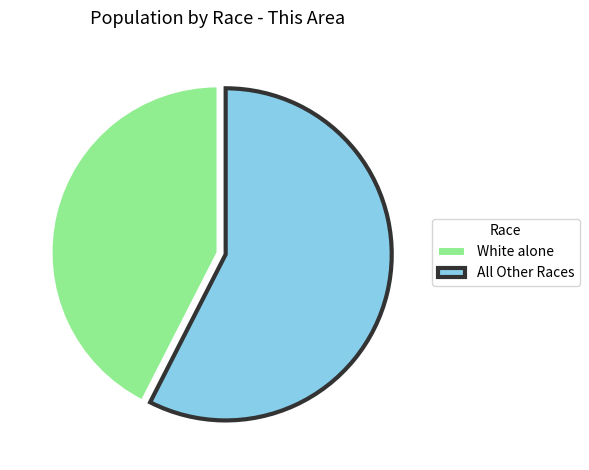

Does White alone account for over 50% of the chart?

No